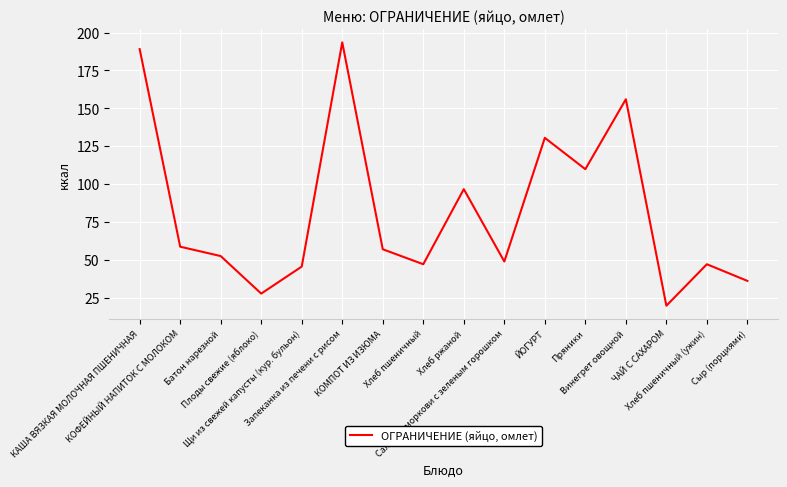

What is the greatest value displayed?

193.6